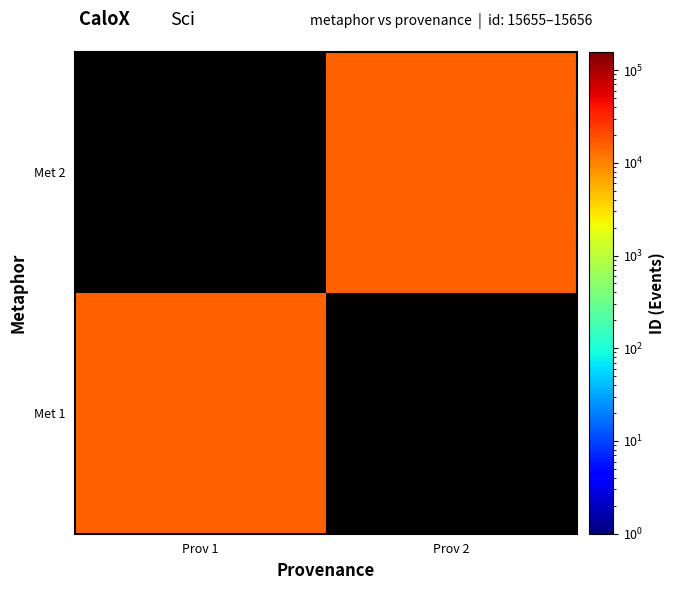

At which label does Met 1 reach its peak?

Prov 1